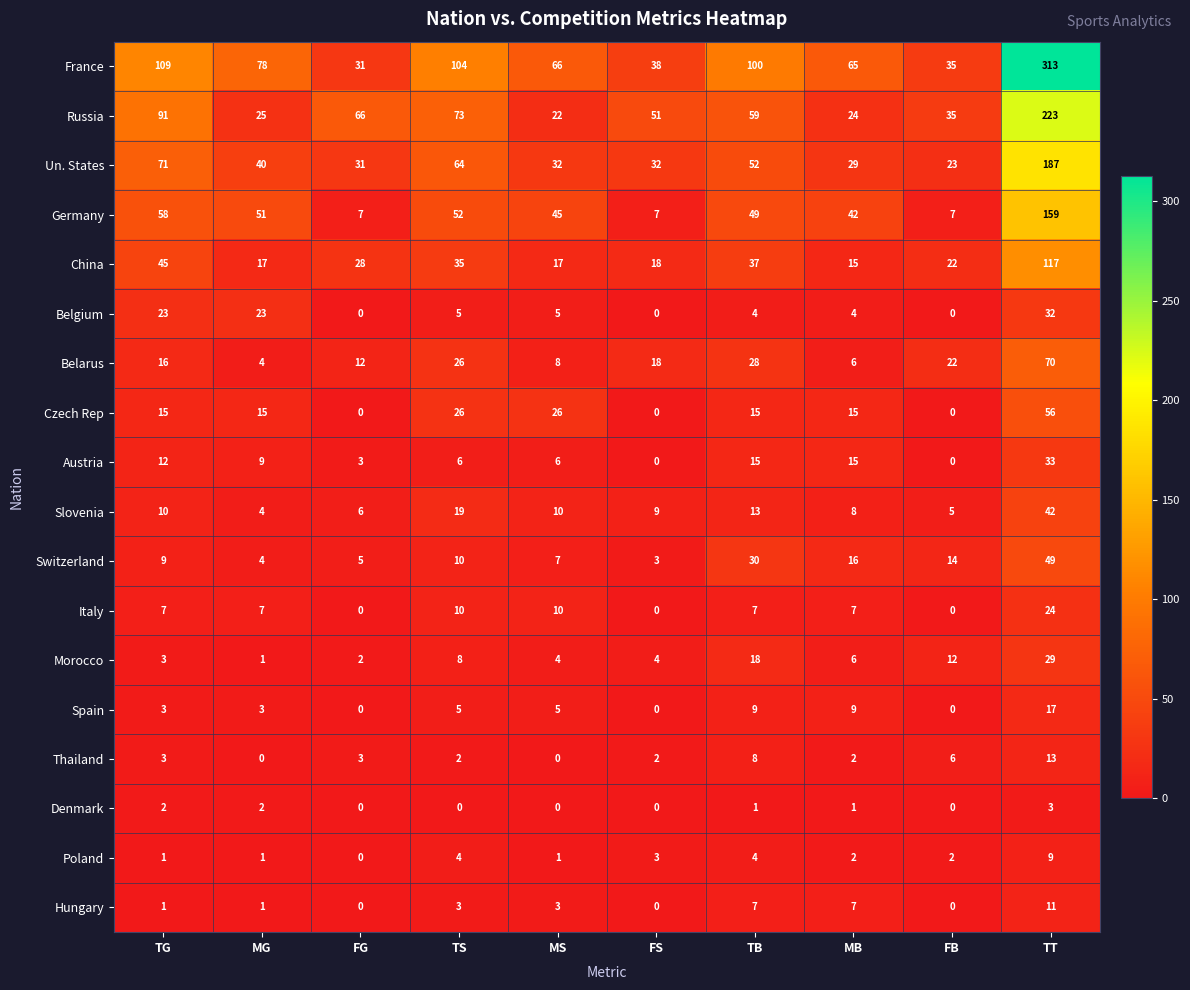

Rank the series by their maximum value, from highest to lowest.

France, Russia, Un. States, Germany, China, Belarus, Czech Rep, Switzerland, Slovenia, Austria, Belgium, Morocco, Italy, Spain, Thailand, Hungary, Poland, Denmark